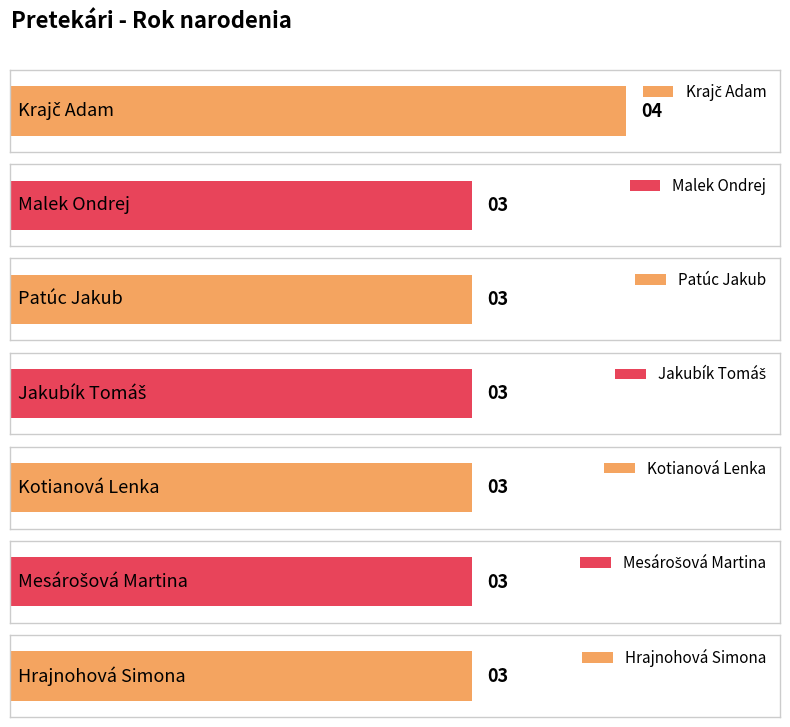

What is the minimum value shown in the chart?

3